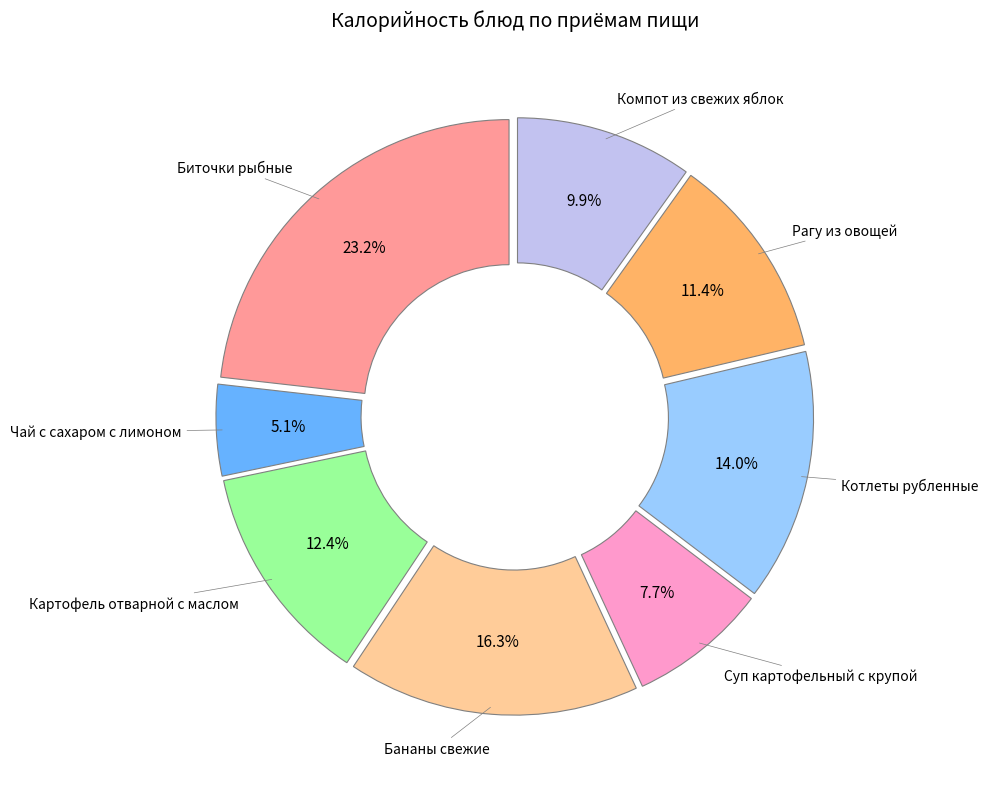

Does any single category account for the majority?

No